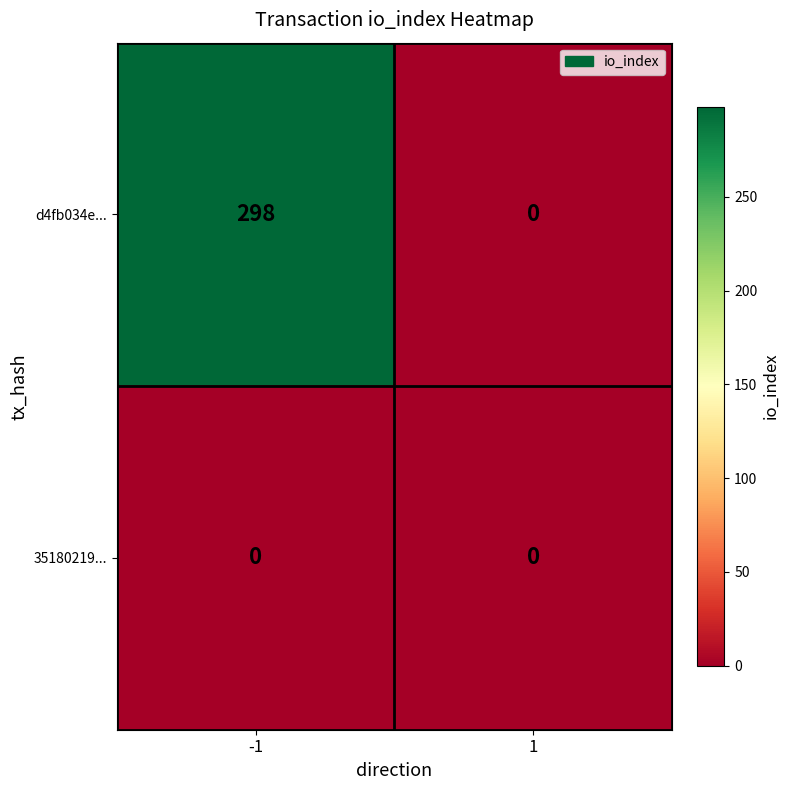

Rank the series by their average value, from highest to lowest.

d4fb034e..., 35180219...